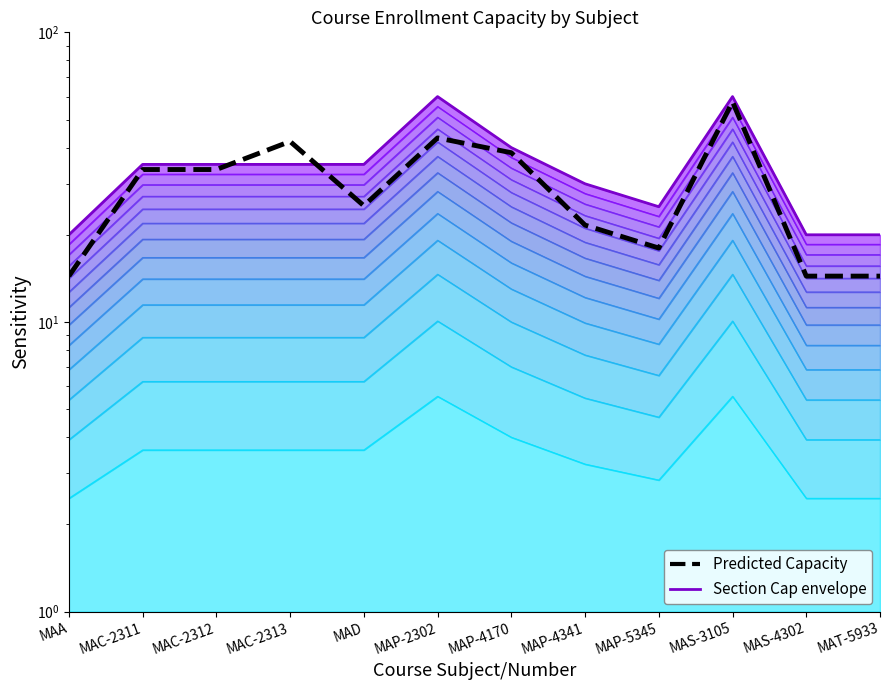

What is the lowest value of the Predicted Capacity series?

14.4